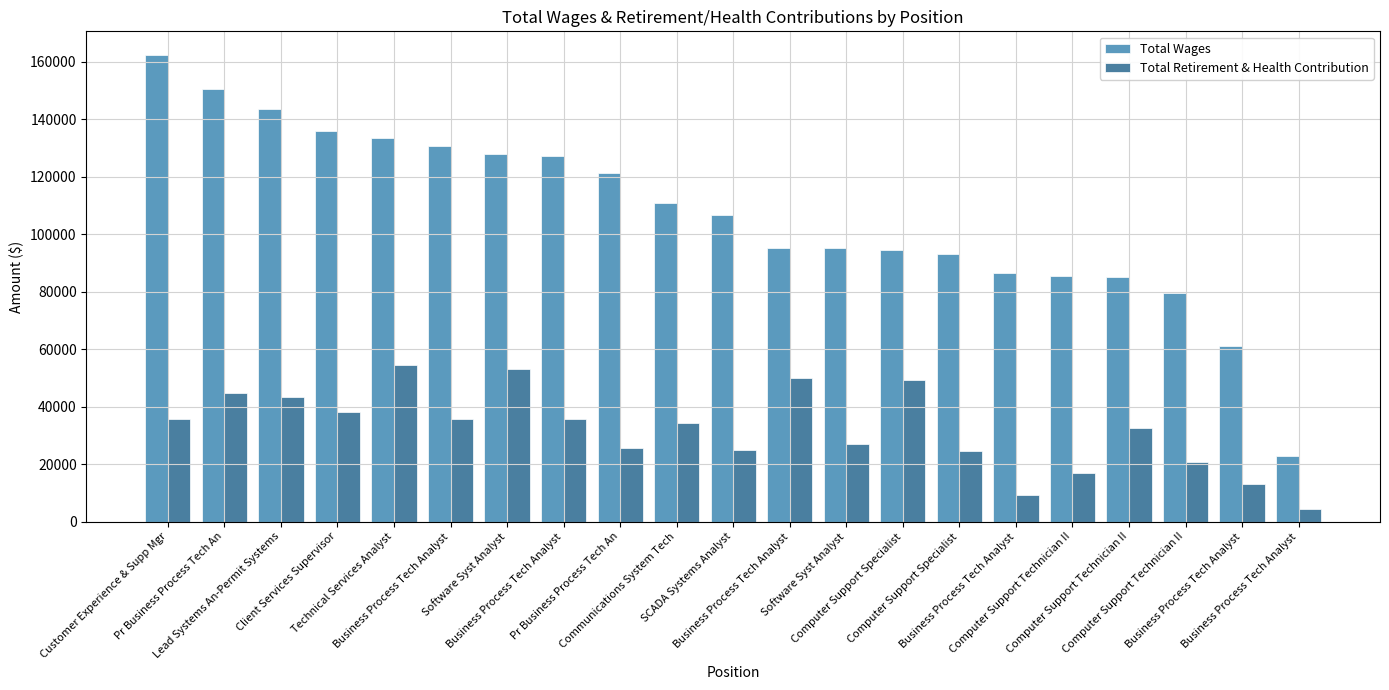

True or false: Total Wages has a value of 95294 at Business Process Tech Analyst.

True